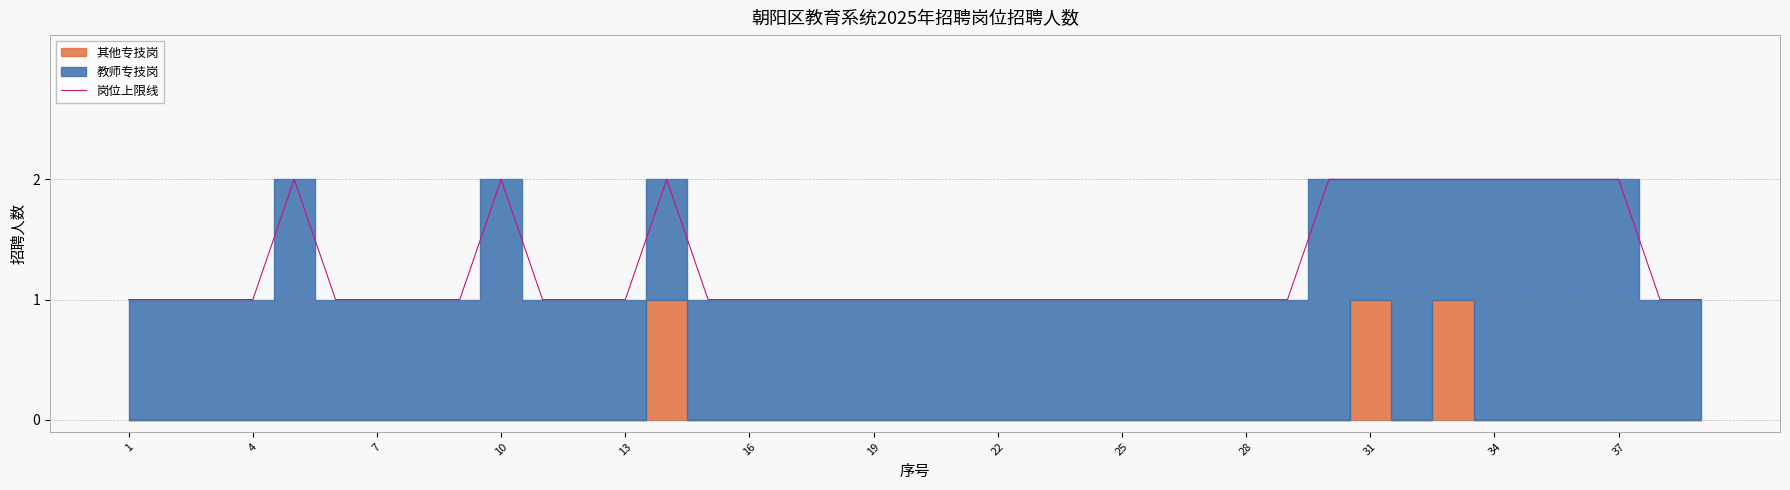

How many data points does each series have?

39